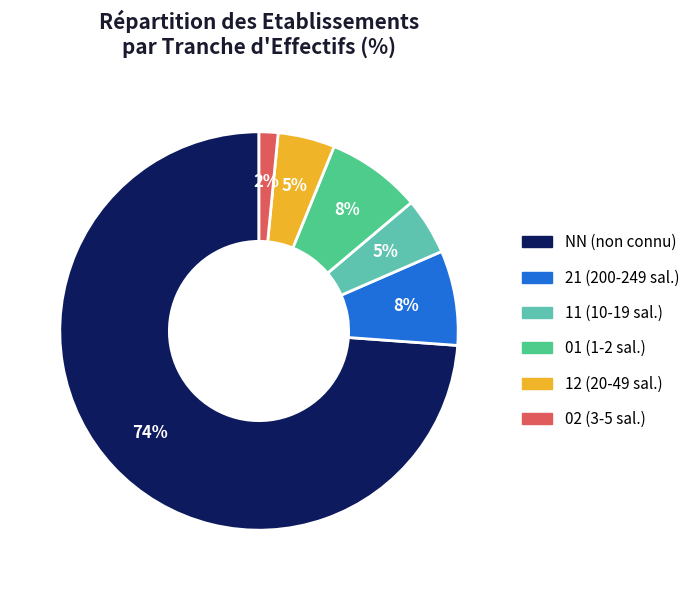

How many segments does this pie chart have?

6